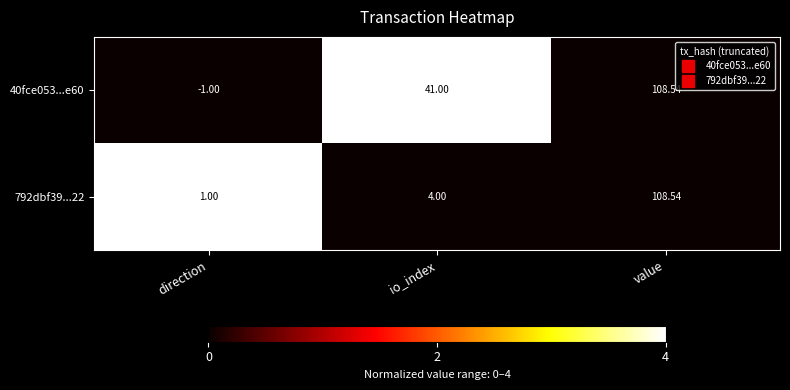

At which category is the sum across all series the highest?

value